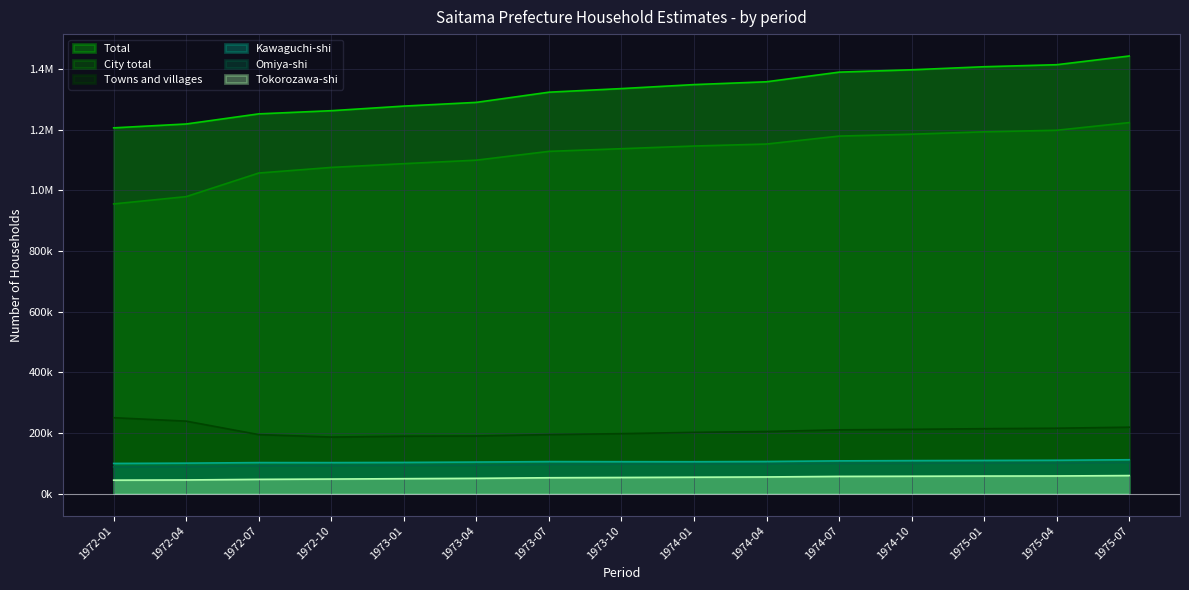

Rank the series at 1973-04 from highest to lowest value.

Total, City total, Towns and villages, Kawaguchi-shi, Omiya-shi, Tokorozawa-shi